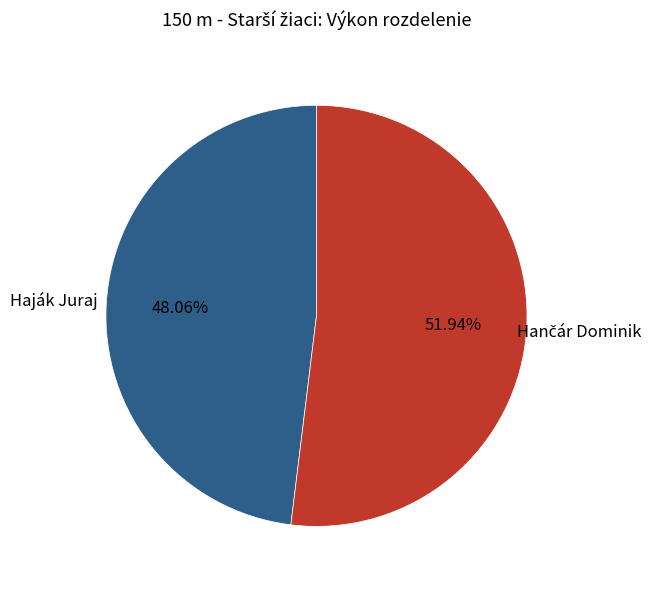

Is there a majority slice in this chart?

Yes